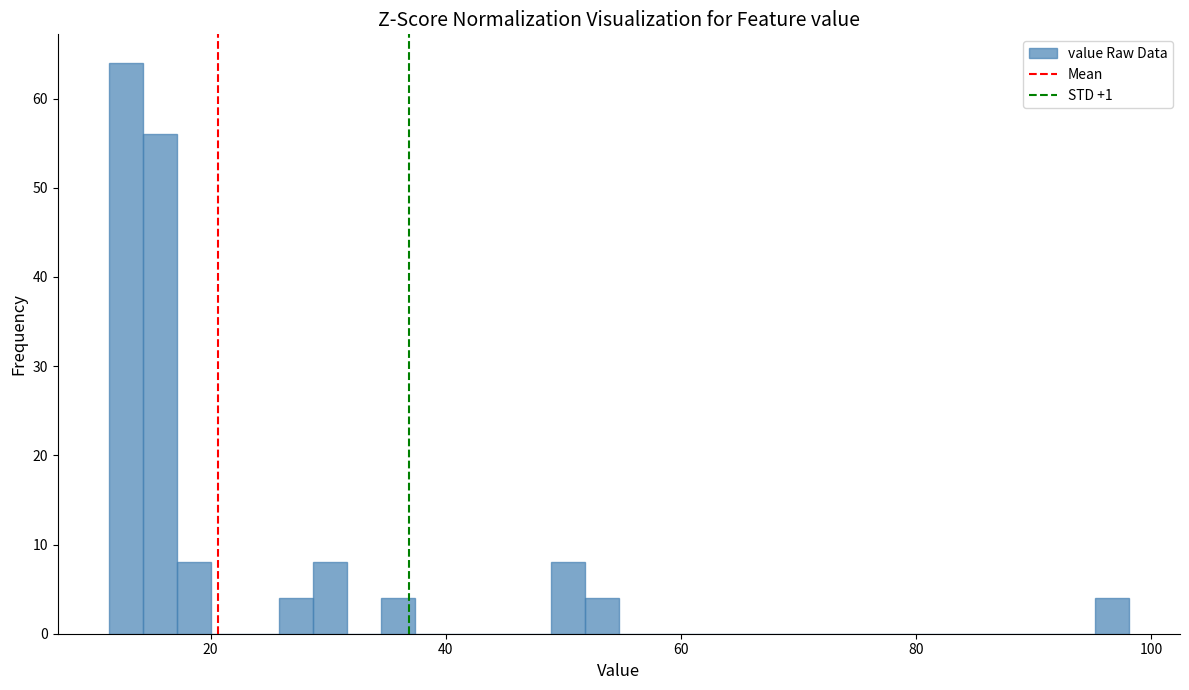

Read against the x-axis, roughly where is the centre of the tallest bar?

12